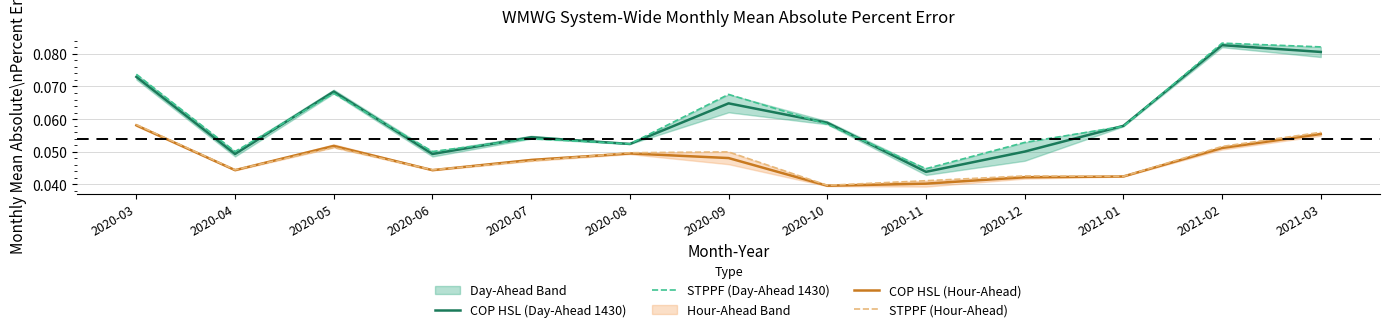

Reading left to right, list all the values displayed in this chart.

COP HSL (Day-Ahead 1430): 0.1	0.0	0.1	0.0	0.1	0.1	0.1	0.1	0.0	0.1	0.1	0.1	0.1
STPPF (Day-Ahead 1430): 0.1	0.1	0.1	0.1	0.1	0.1	0.1	0.1	0.0	0.1	0.1	0.1	0.1
COP HSL (Hour-Ahead): 0.1	0.0	0.1	0.0	0.0	0.0	0.0	0.0	0.0	0.0	0.0	0.1	0.1
STPPF (Hour-Ahead): 0.1	0.0	0.1	0.0	0.0	0.0	0.0	0.0	0.0	0.0	0.0	0.1	0.1